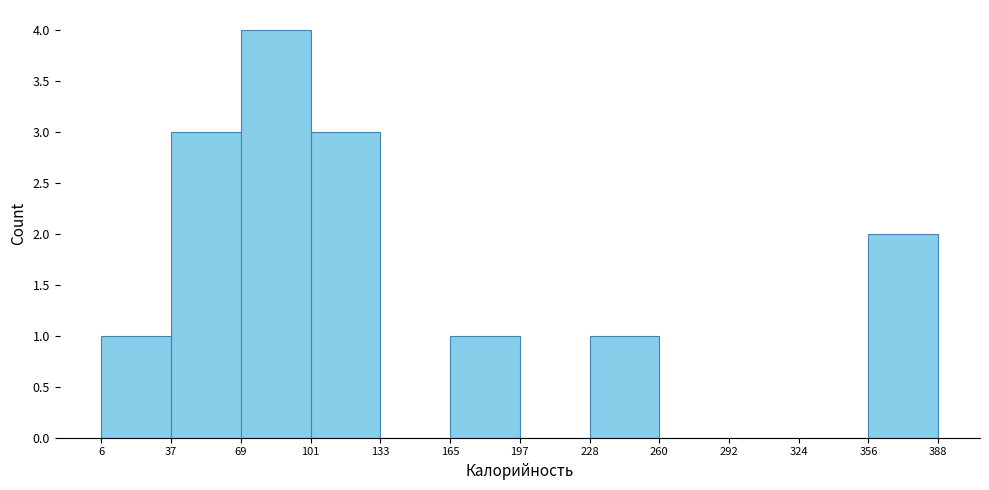

Reading left to right, transcribe this chart: for each bar, give the range it covers on the x-axis and its height. The values are not printed on the chart, so give them approximately, as read against the axis.

6 to 37: 1
37 to 69: 3
69 to 101: 4
101 to 133: 3
133 to 165: 0
165 to 197: 1
197 to 228: 0
228 to 260: 1
260 to 292: 0
292 to 324: 0
324 to 356: 0
356 to 388: 2